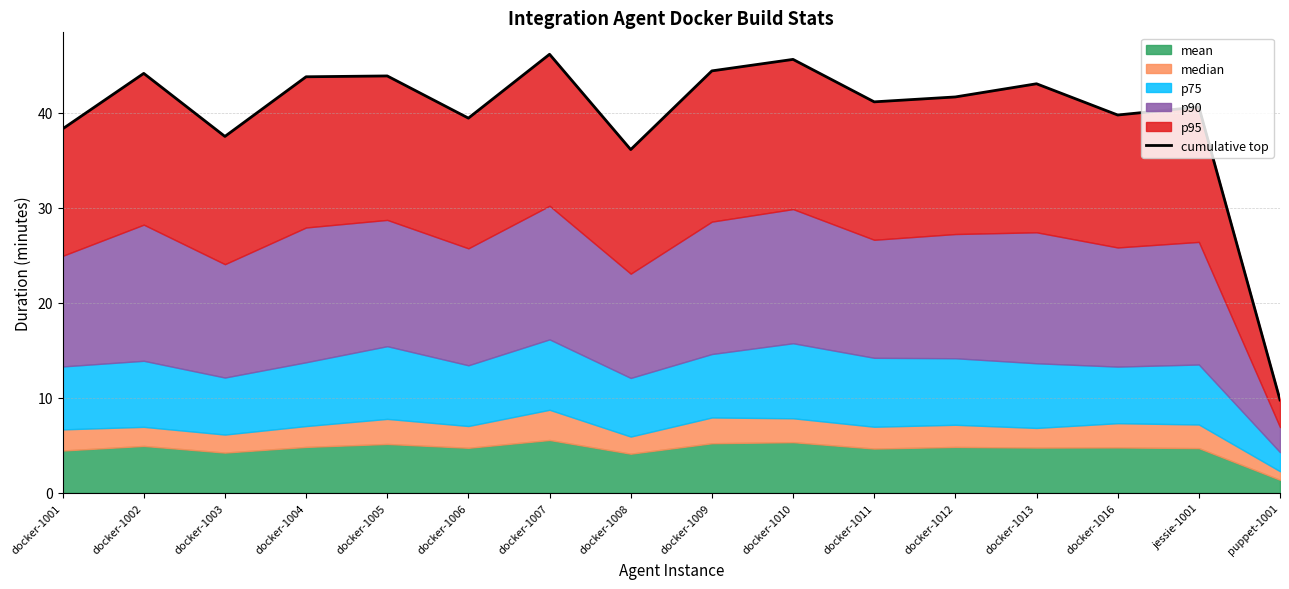

How many points are higher than both their immediate neighbors (excluding endpoints)?

6